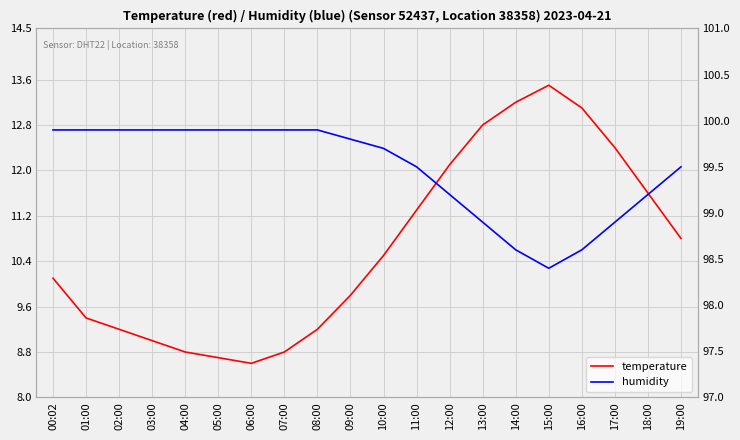

The temperature series shows 17.0 at 18:00. True or false?

False